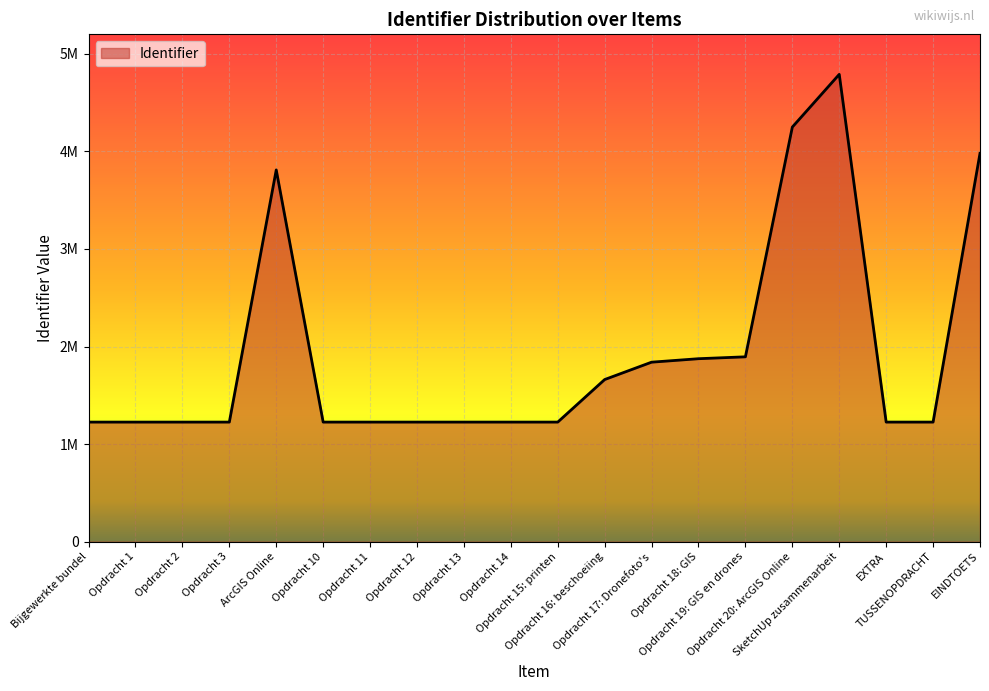

Approximately how many times larger is the value at Opdracht 1 compared to SketchUp zusammenarbeit?

0.3